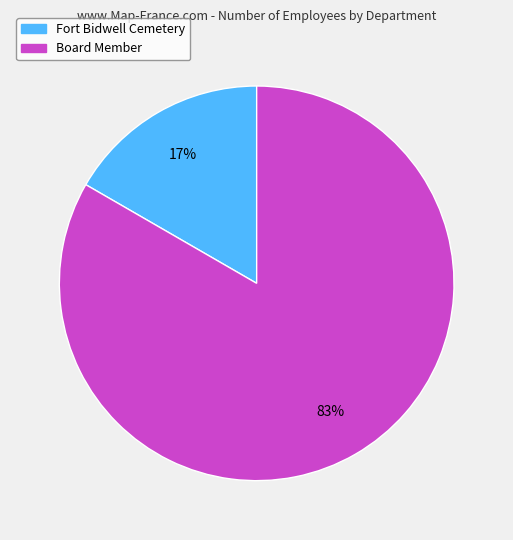

Do Fort Bidwell Cemetery and Board Member together represent more than half of the pie?

Yes